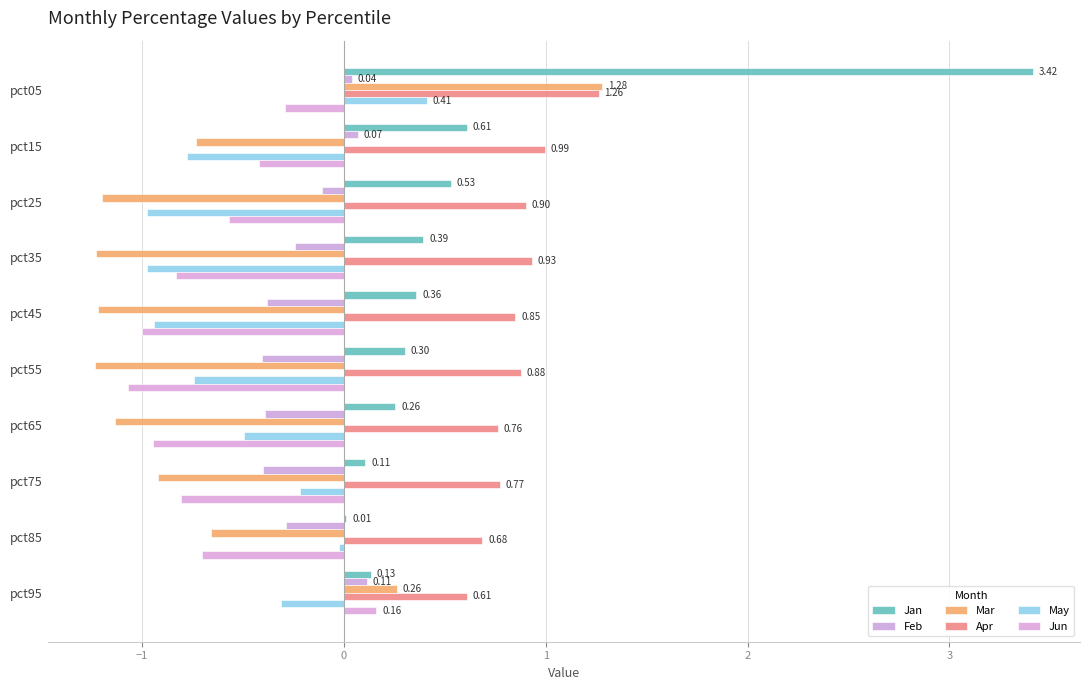

Where is Apr nearest to the value 0?

pct95